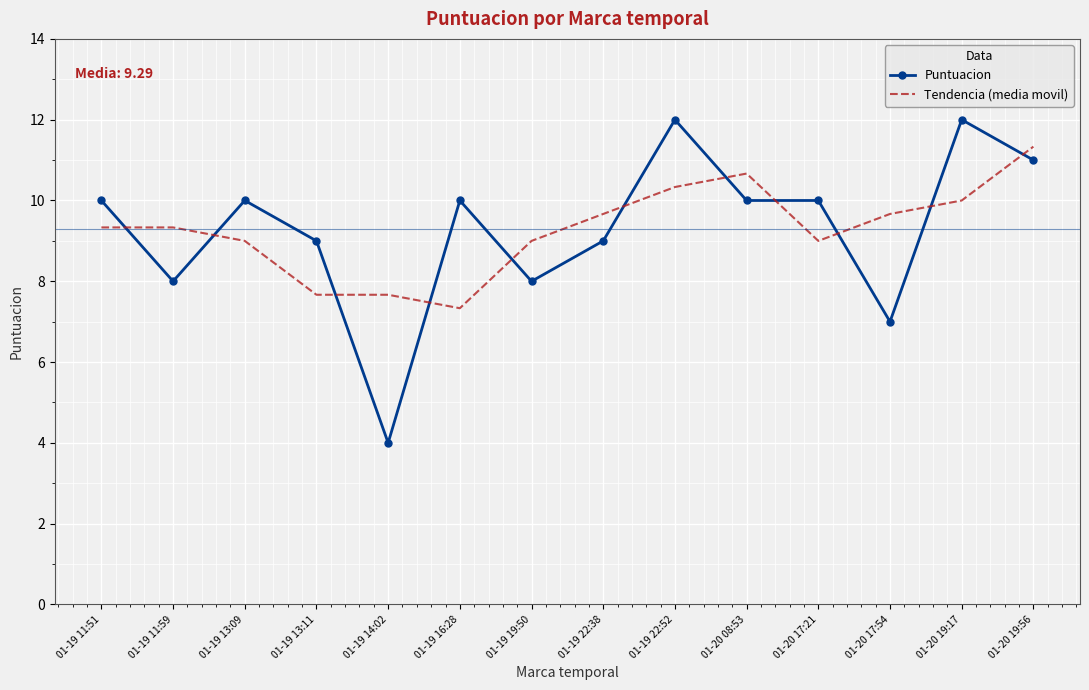

The Puntuacion series shows 3.1 at 01-19 13:09. True or false?

False